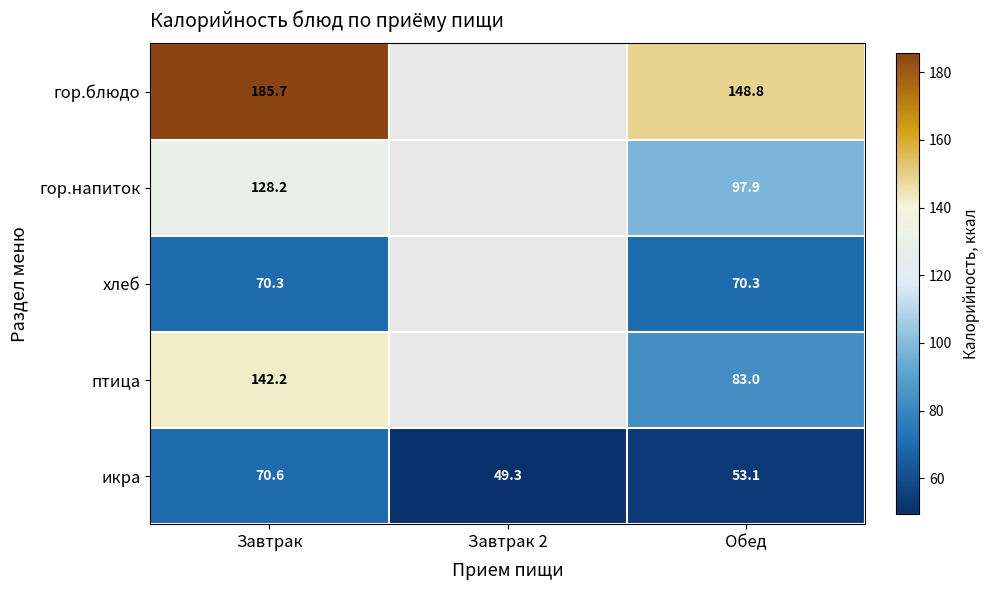

How many series are shown in this chart?

5